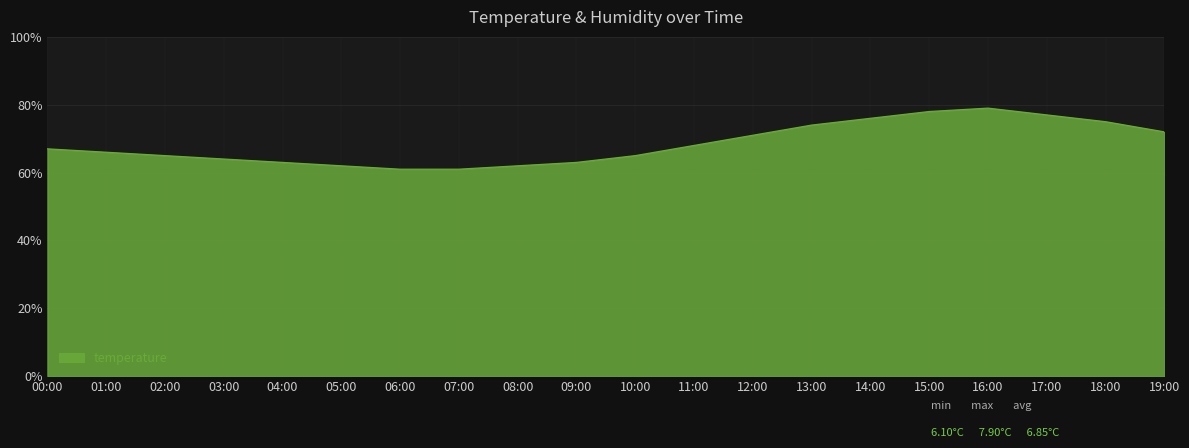

Reading right to left, transcribe all the data shown in this chart.

72.0	75.0	77.0	79.0	78.0	76.0	74.0	71.0	68.0	65.0	63.0	62.0	61.0	61.0	62.0	63.0	64.0	65.0	66.0	67.0